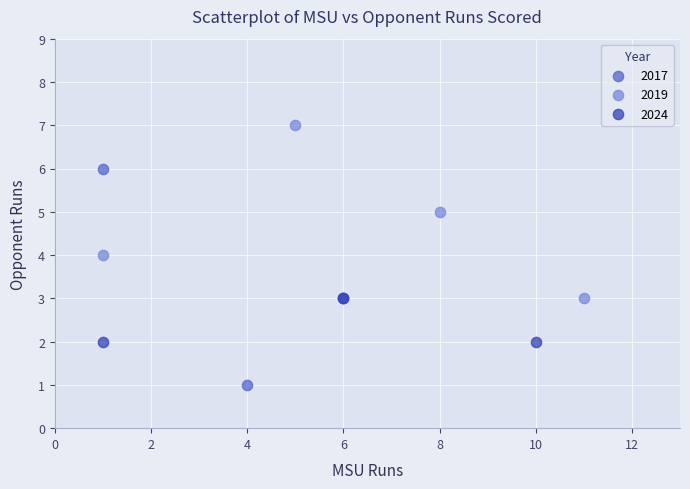

Which series reaches the minimum Y coordinate?

2017